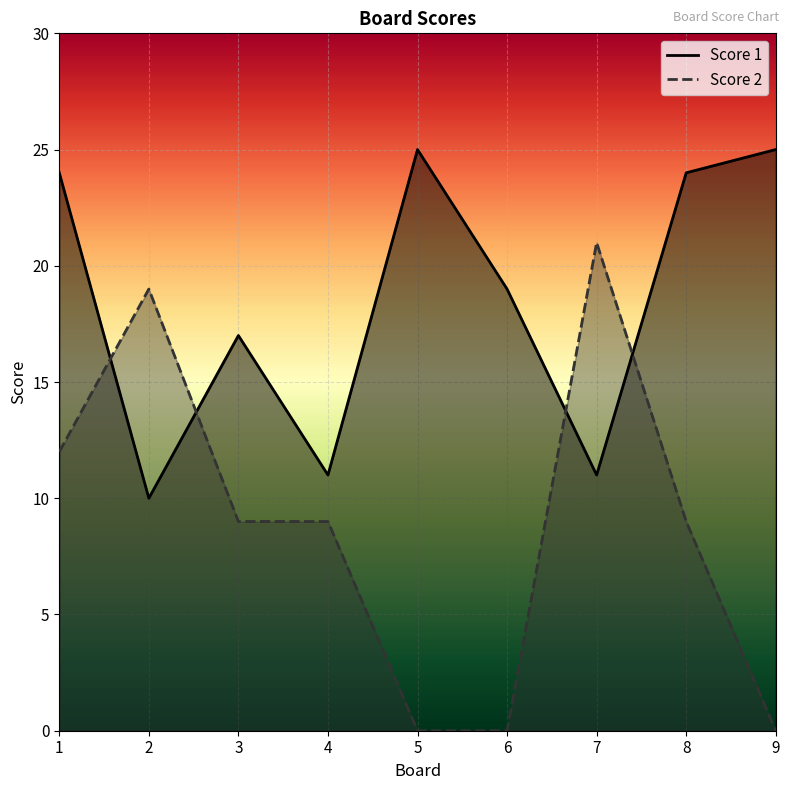

What value does the Score 2 series have at 3, to the nearest 10?

10